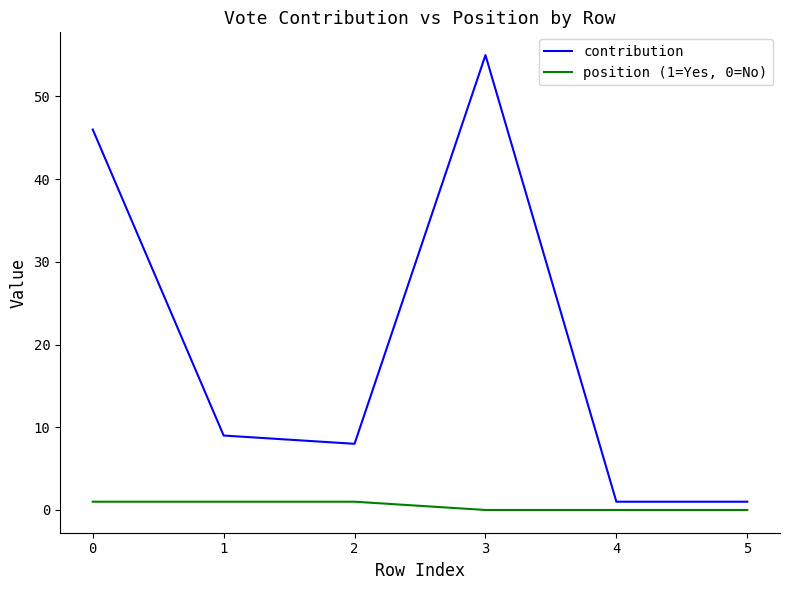

Read the position (1=Yes, 0=No) value at 0.

1